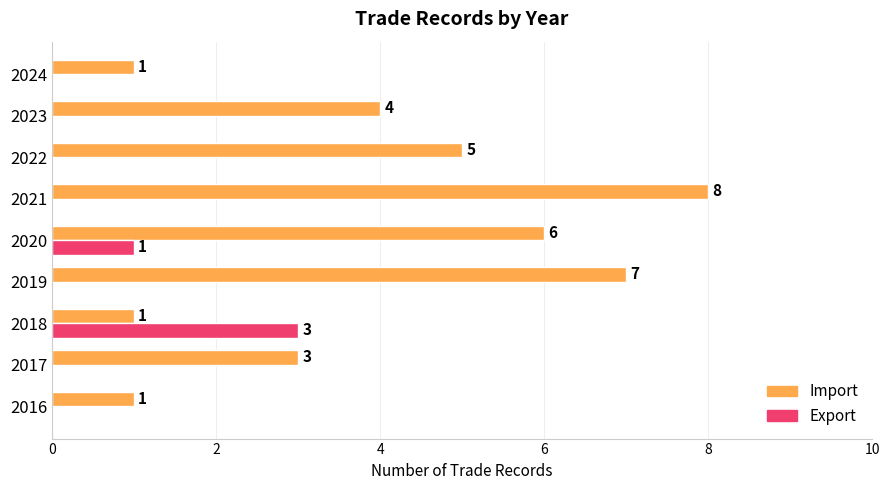

Which series changed the most between 2017 and 2023?

Import